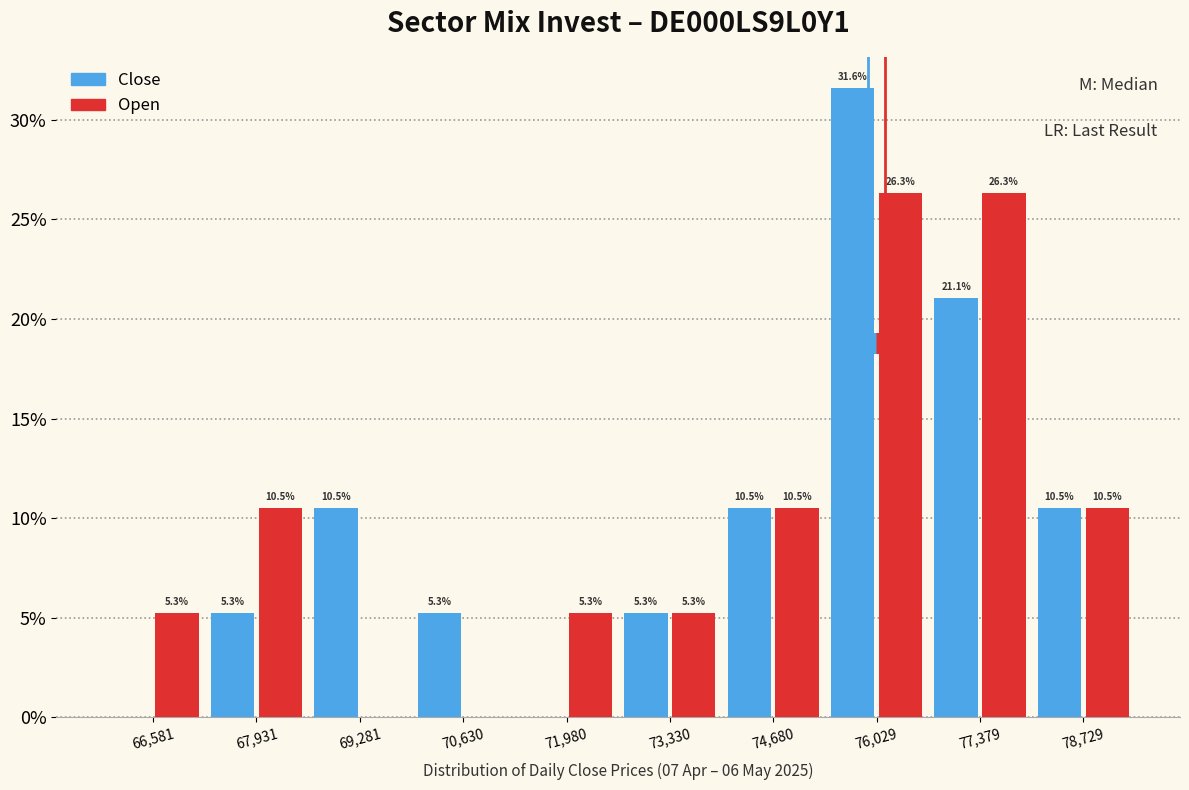

In the Close series, which range on the x-axis has the tallest bar?

75400 to 76800